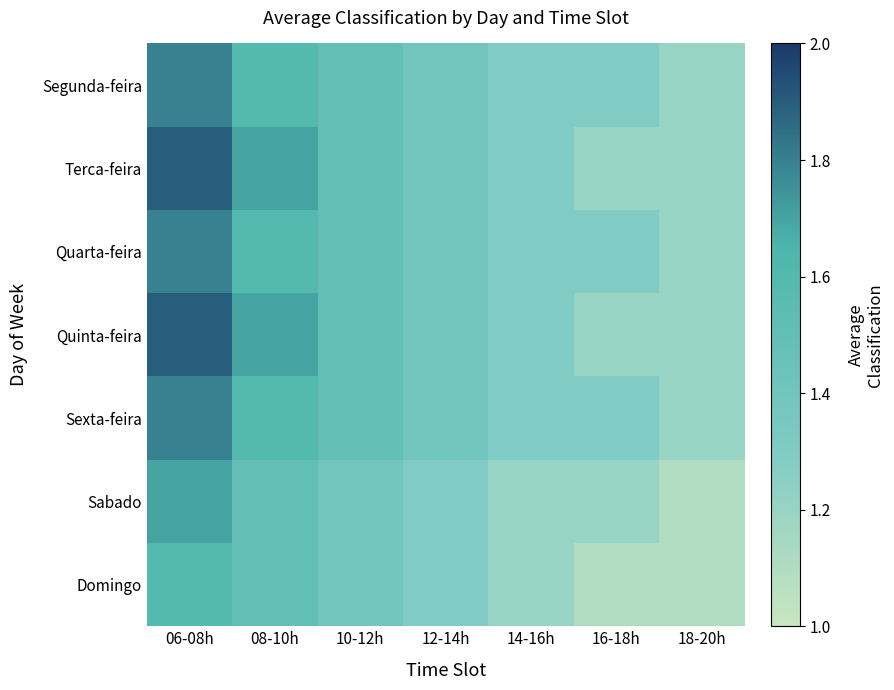

Reading left to right, transcribe all the data shown in this chart.

Domingo: 06-08h=0.6	08-10h=0.5	10-12h=0.4	12-14h=0.3	14-16h=0.2	16-18h=0.1	18-20h=0.1
Sabado: 06-08h=0.7	08-10h=0.5	10-12h=0.4	12-14h=0.3	14-16h=0.2	16-18h=0.2	18-20h=0.1
Sexta-feira: 06-08h=0.8	08-10h=0.6	10-12h=0.5	12-14h=0.4	14-16h=0.3	16-18h=0.3	18-20h=0.2
Quinta-feira: 06-08h=0.9	08-10h=0.7	10-12h=0.5	12-14h=0.4	14-16h=0.3	16-18h=0.2	18-20h=0.2
Quarta-feira: 06-08h=0.8	08-10h=0.6	10-12h=0.5	12-14h=0.4	14-16h=0.3	16-18h=0.3	18-20h=0.2
Terca-feira: 06-08h=0.9	08-10h=0.7	10-12h=0.5	12-14h=0.4	14-16h=0.3	16-18h=0.2	18-20h=0.2
Segunda-feira: 06-08h=0.8	08-10h=0.6	10-12h=0.5	12-14h=0.4	14-16h=0.3	16-18h=0.3	18-20h=0.2